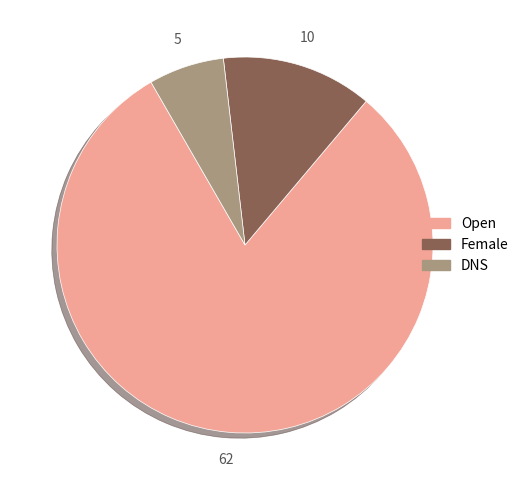

True or false: DNS accounts for 6% of the total.

True